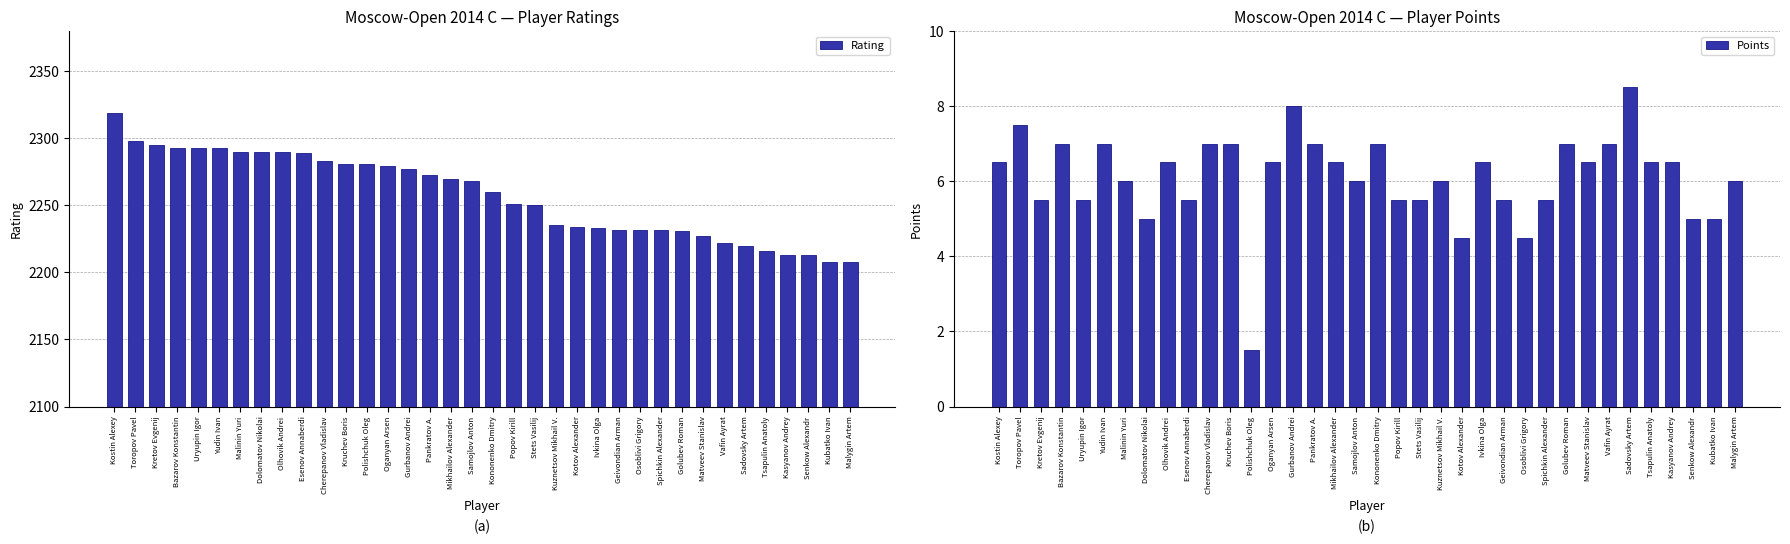

List the series in order of their peak value, lowest first.

Points, Rating